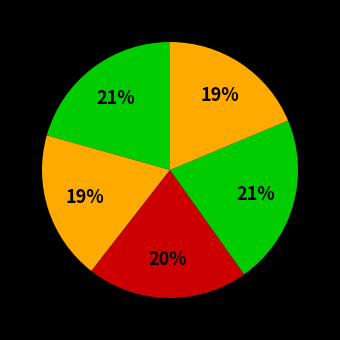

How many slices are in this pie chart?

5